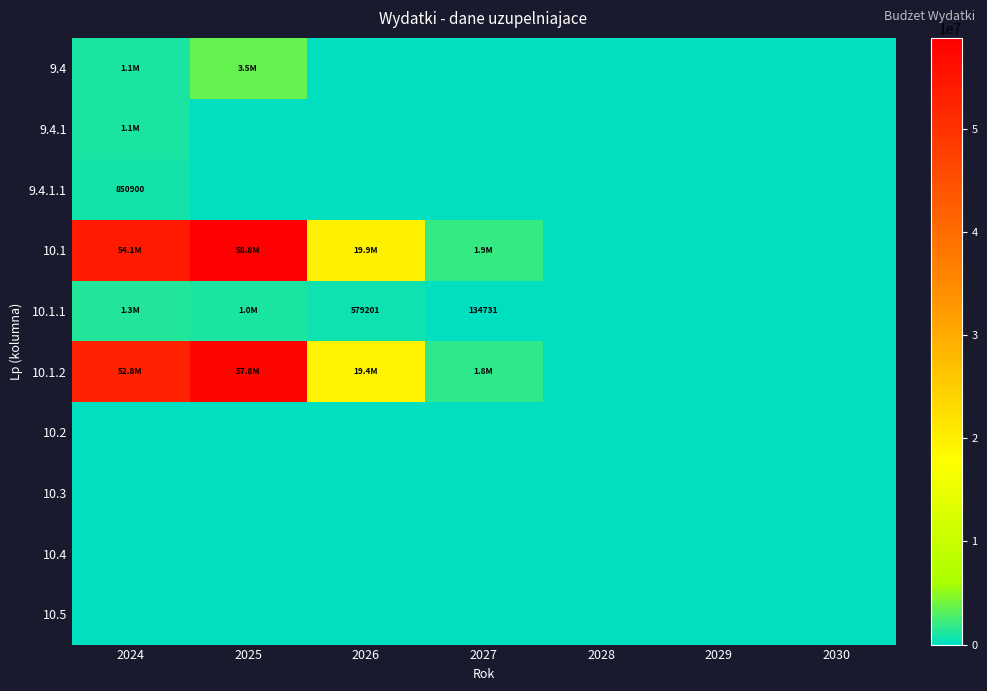

The 10.1.2 series shows -29504874.3 at 2029. True or false?

False